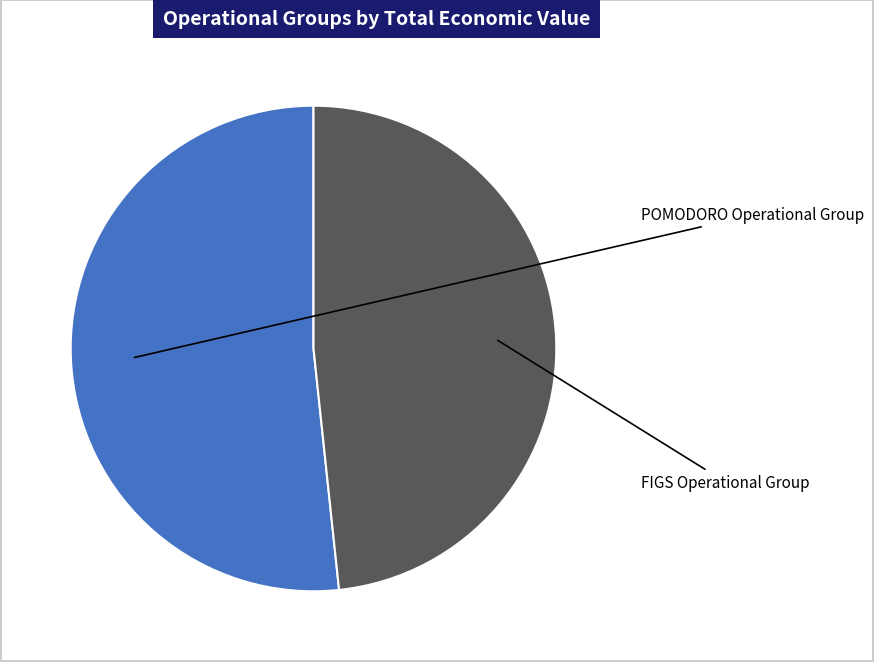

What percentage is NOT represented by FIGS Operational Group?

51.7%